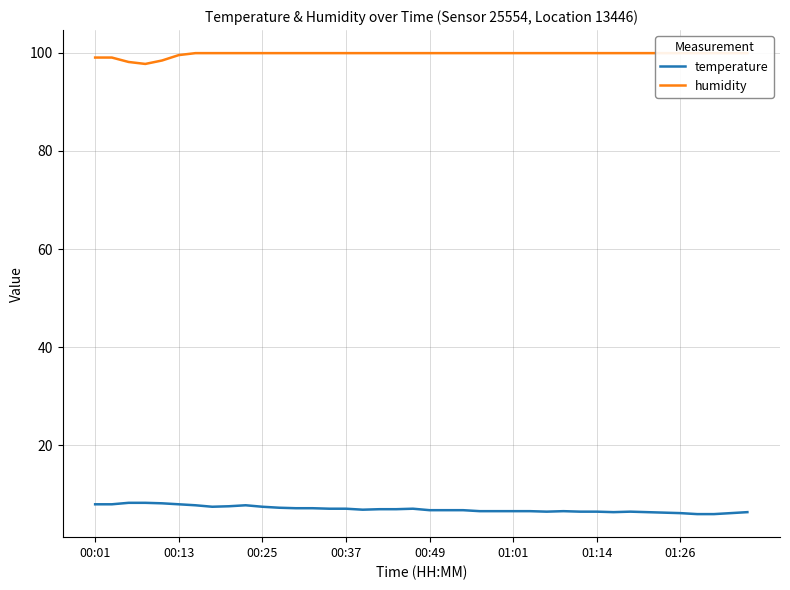

Reading left to right, transcribe all the data shown in this chart.

temperature: 8.0	8.0	8.3	8.3	8.2	8.0	7.8	7.5	7.6	7.8	7.5	7.3	7.2	7.2	7.1	7.1	6.9	7.0	7.0	7.1	6.8	6.8	6.8	6.6	6.6	6.6	6.6	6.5	6.6	6.5	6.5	6.4	6.5	6.4	6.3	6.2	6.0	6.0	6.2	6.4
humidity: 99.0	99.0	98.1	97.7	98.4	99.5	99.9	99.9	99.9	99.9	99.9	99.9	99.9	99.9	99.9	99.9	99.9	99.9	99.9	99.9	99.9	99.9	99.9	99.9	99.9	99.9	99.9	99.9	99.9	99.9	99.9	99.9	99.9	99.9	99.9	99.9	99.9	99.9	99.9	99.9